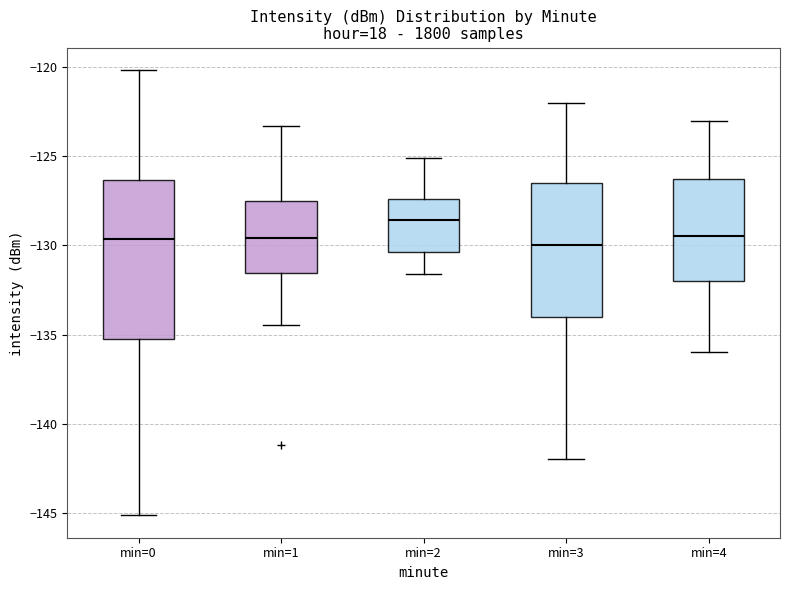

Where is the upper edge of the box for min=3 on the y-axis? The values are not printed on the chart, so give them approximately, as read against the axis.

-126.5